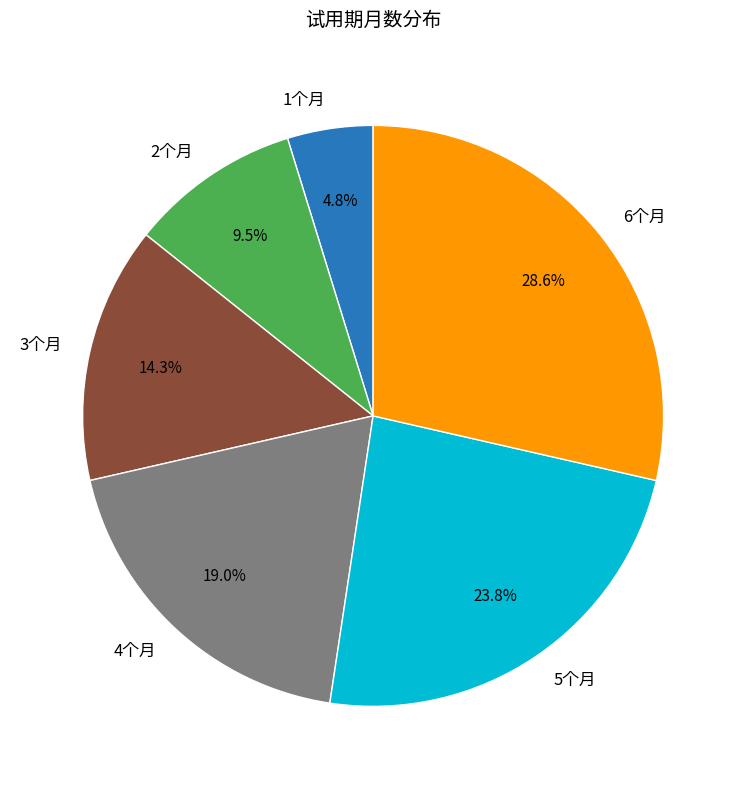

What is the largest slice in the pie chart?

6个月